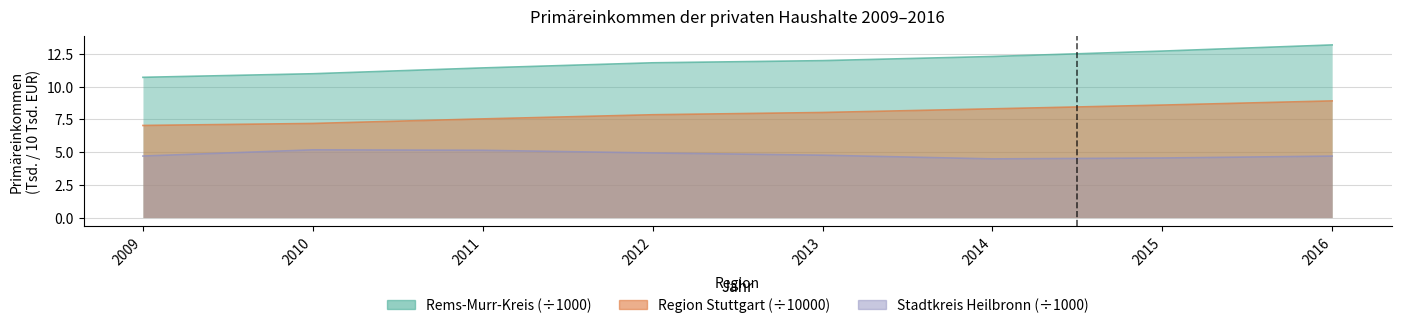

List the series in order of their peak value, highest first.

Rems-Murr-Kreis, Region Stuttgart, Stadtkreis Heilbronn